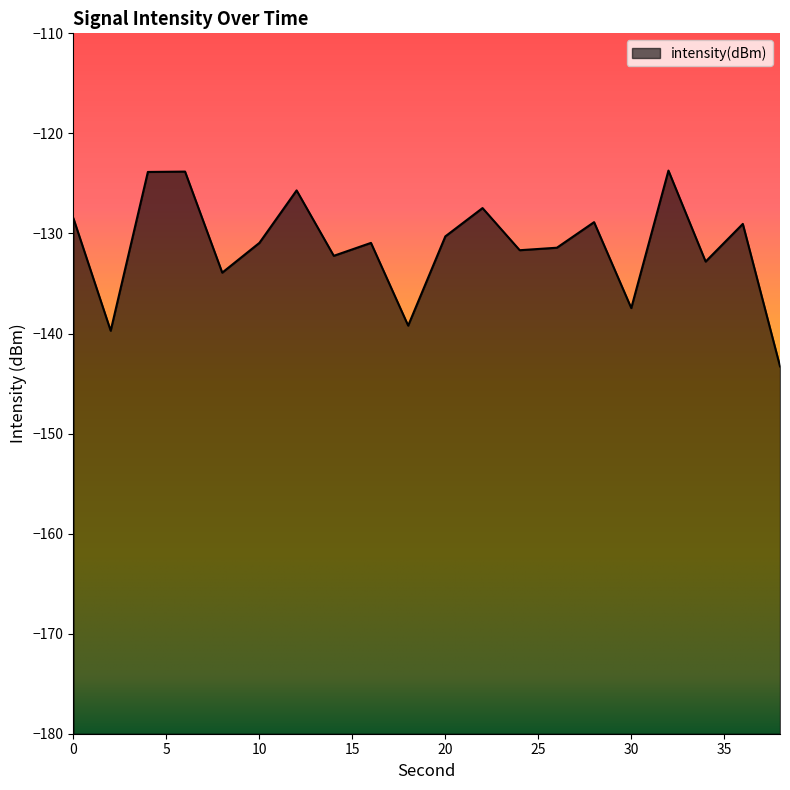

What is the maximum value shown in the chart?

-123.7